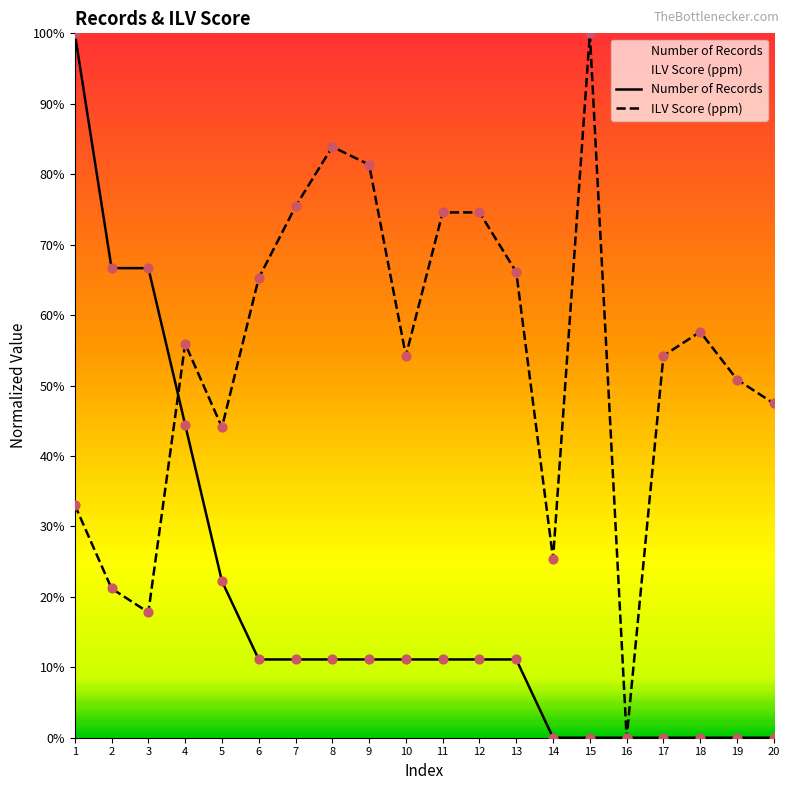

At which category is the sum across all series the highest?

1